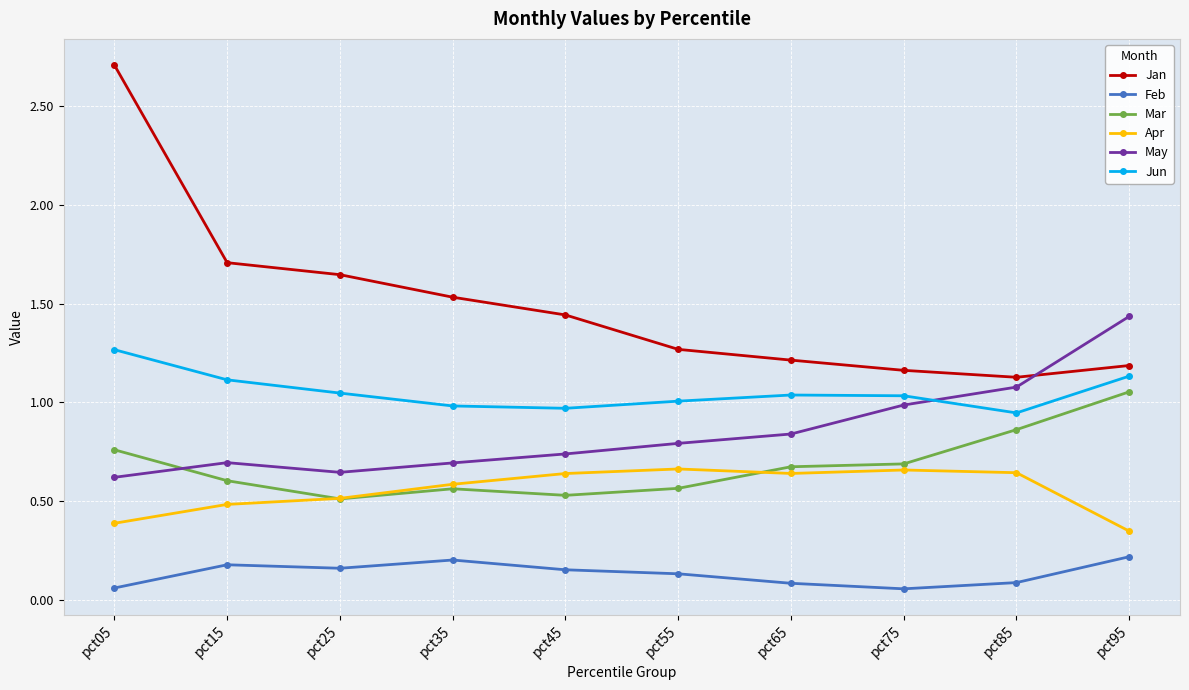

What is the sum of all Mar values?

6.8